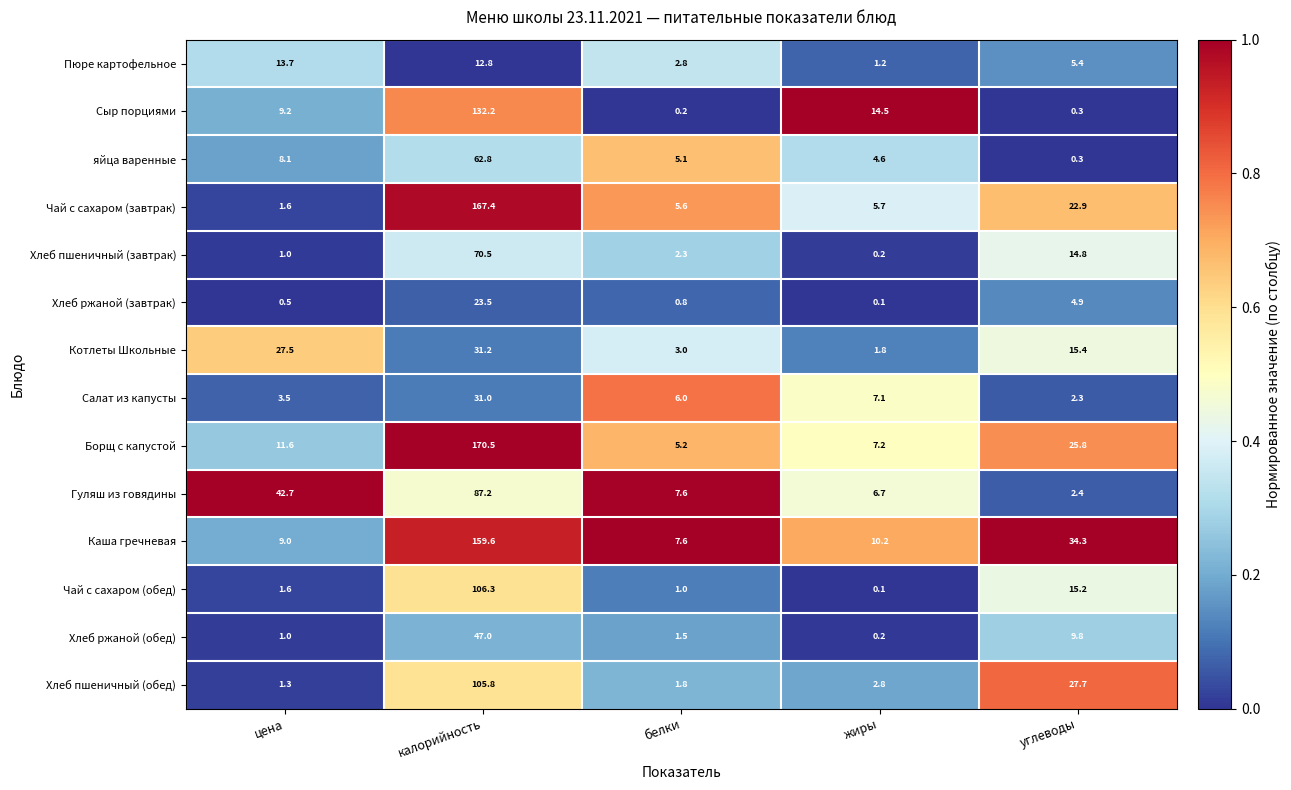

Between калорийность and жиры, which series saw the biggest shift?

Борщ с капустой